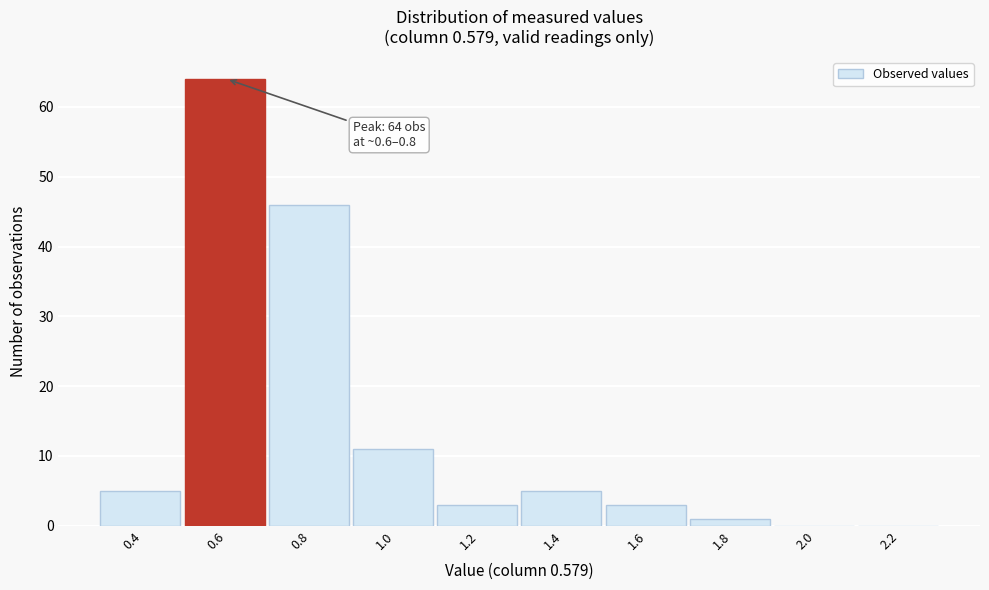

Reading left to right, what are all the values shown in this chart?

0.4=5	0.6=64	0.8=46	1.0=11	1.2=3	1.4=5	1.6=3	1.8=1	2.0=0	2.2=0